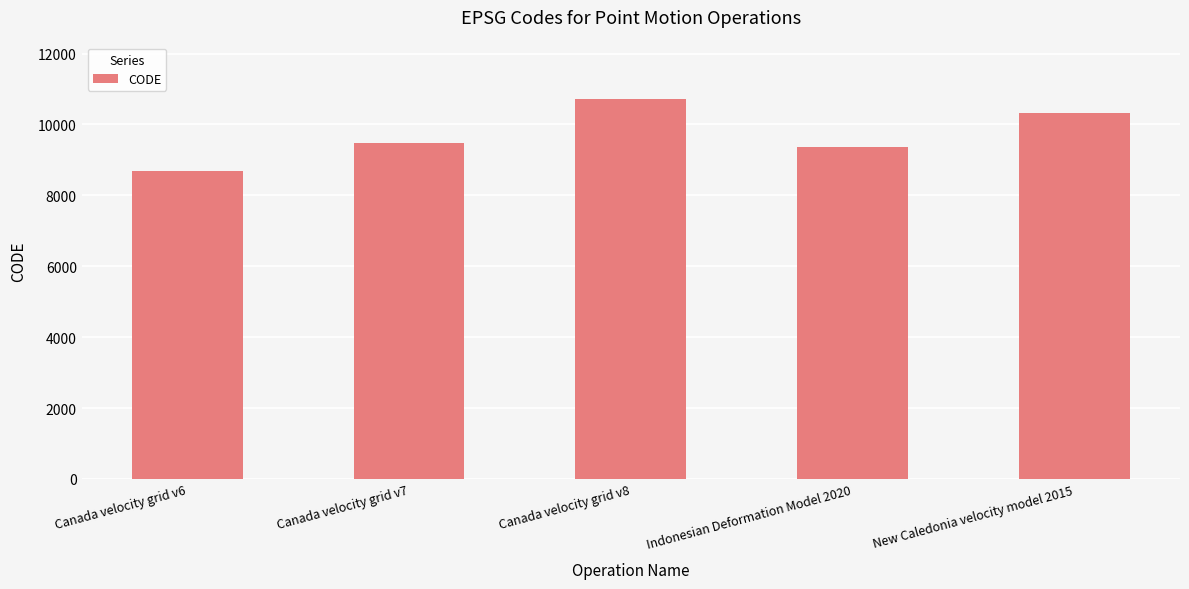

Between Canada velocity grid v6 and New Caledonia velocity model 2015, which is larger?

New Caledonia velocity model 2015